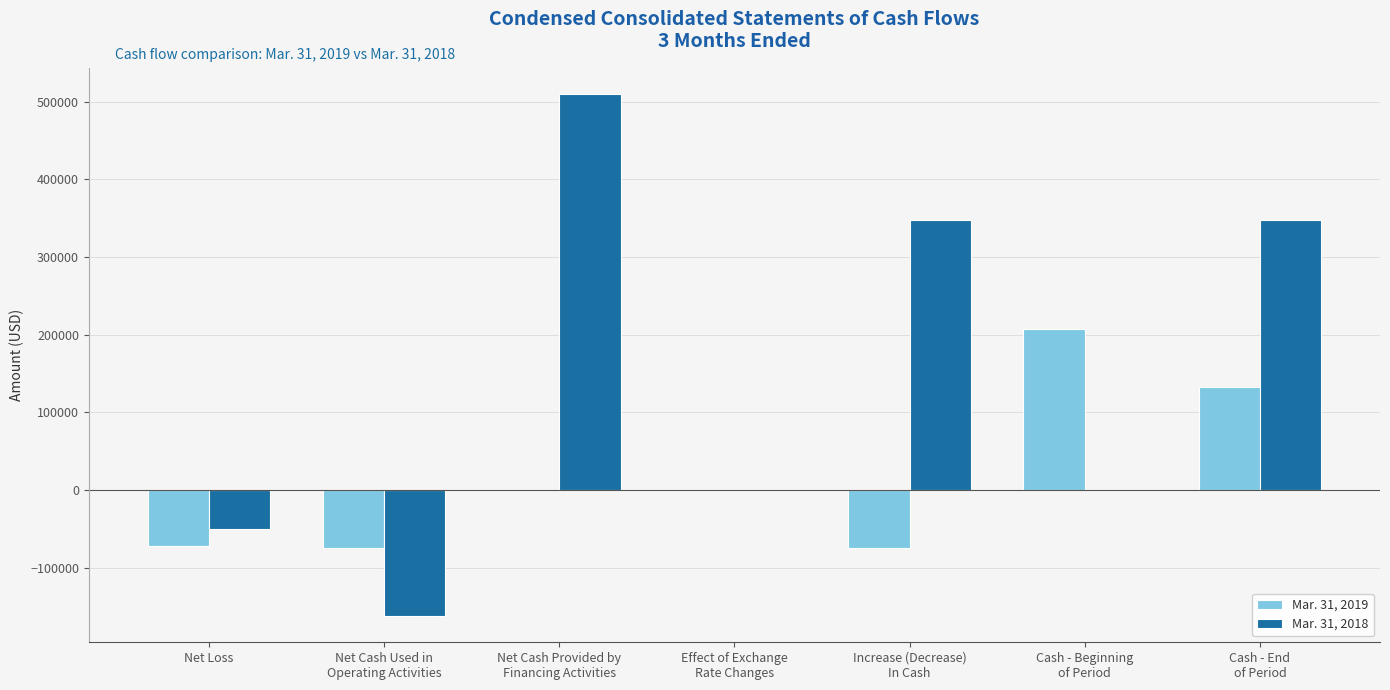

What is the difference between the Mar. 31, 2019 values at Effect of Exchange
Rate Changes and Cash - End
of Period?

132856